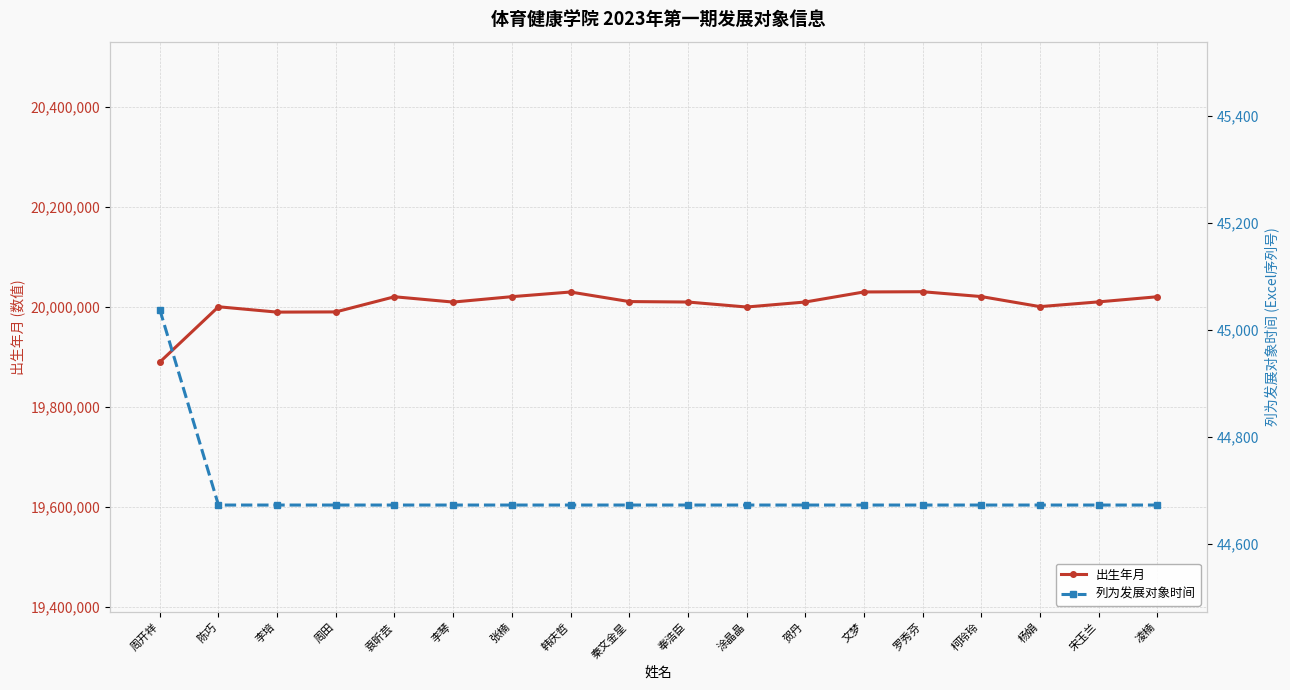

What is the label of the 10th point from the left?

奉浩臣